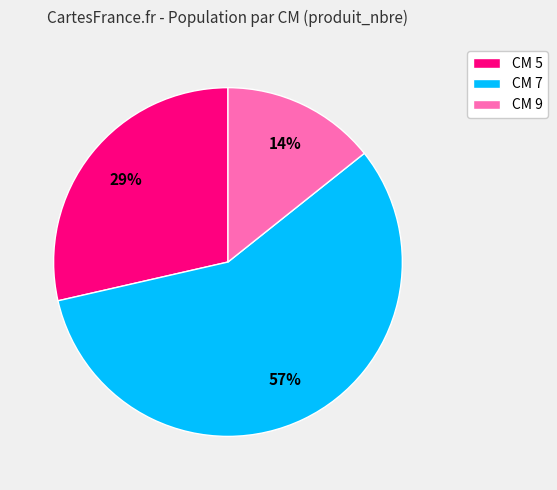

Which has a higher value, CM 5 or CM 7?

CM 7